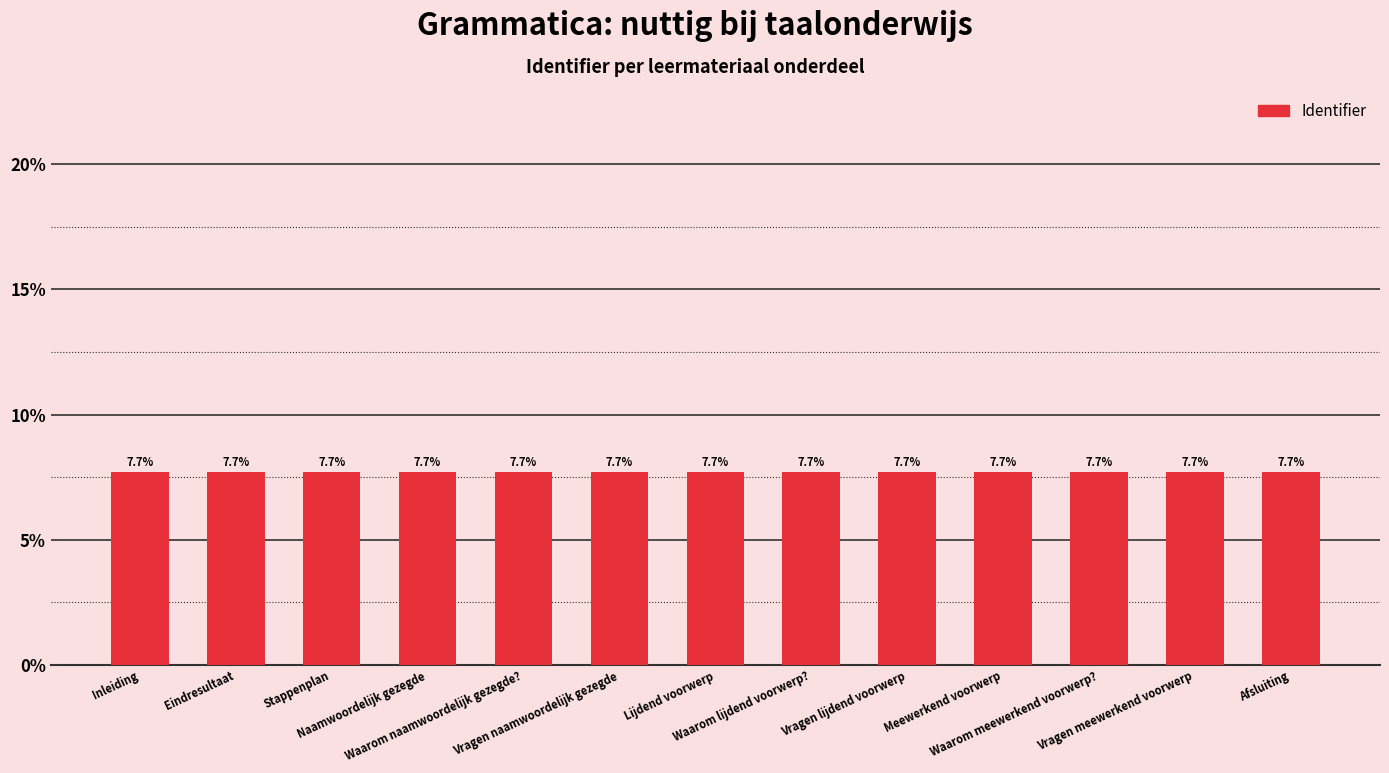

Reading left to right, transcribe all the data shown in this chart.

7.7	7.7	7.7	7.7	7.7	7.7	7.7	7.7	7.7	7.7	7.7	7.7	7.7